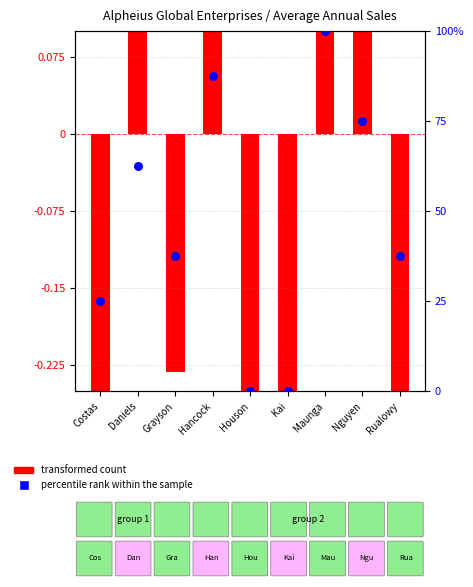

At which category is the sum across all series the highest?

Maunga